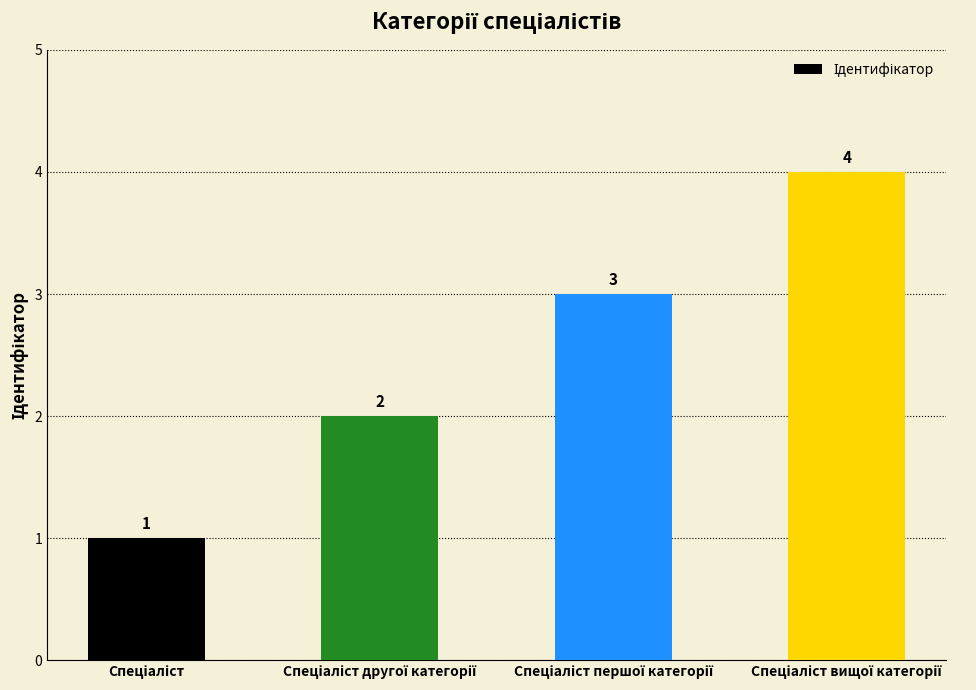

What is the difference between the maximum and minimum values?

3